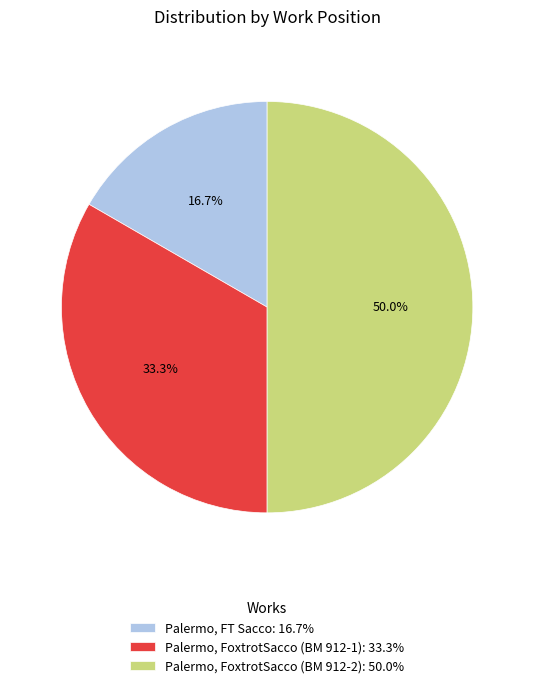

What percentage is the Palermo, FT Sacco slice, to the nearest percent?

17%